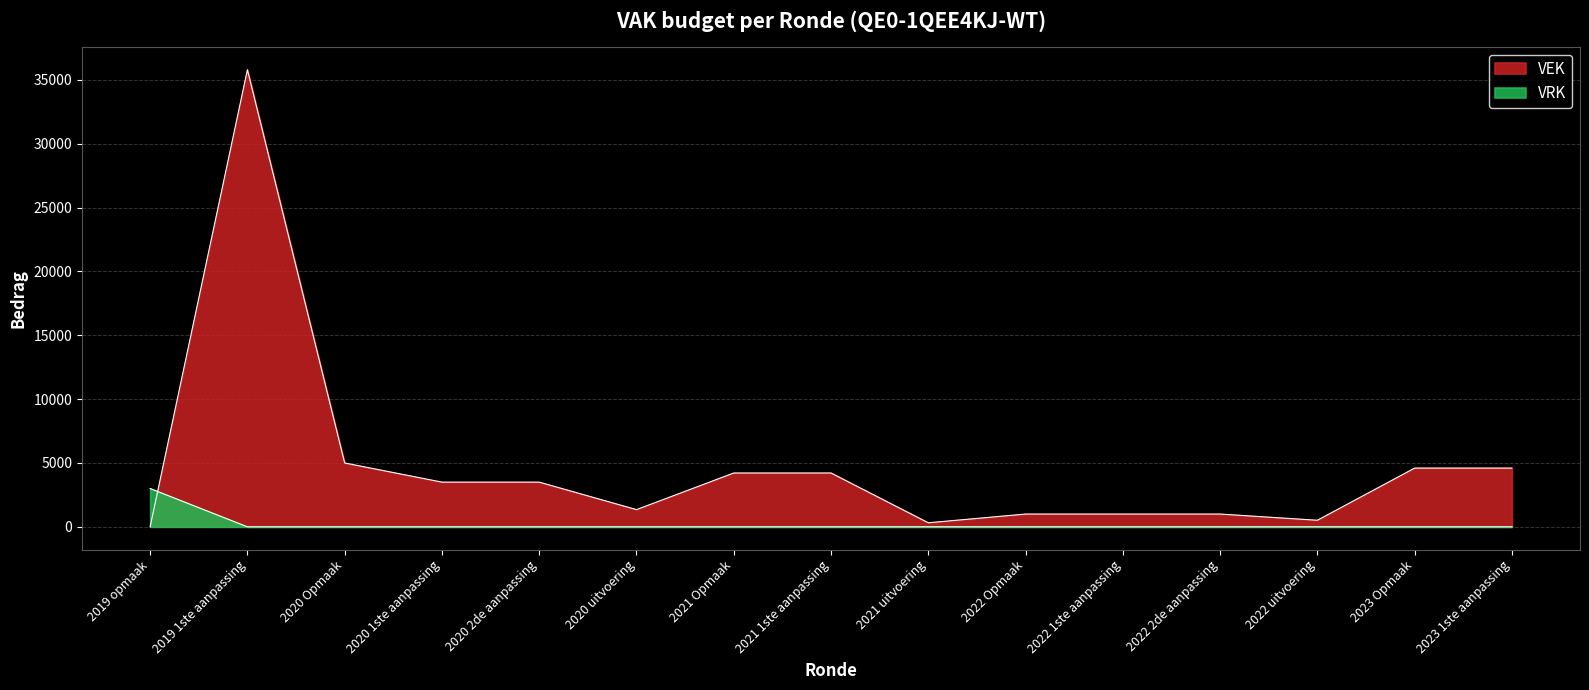

What is the average value of the VRK series?

200